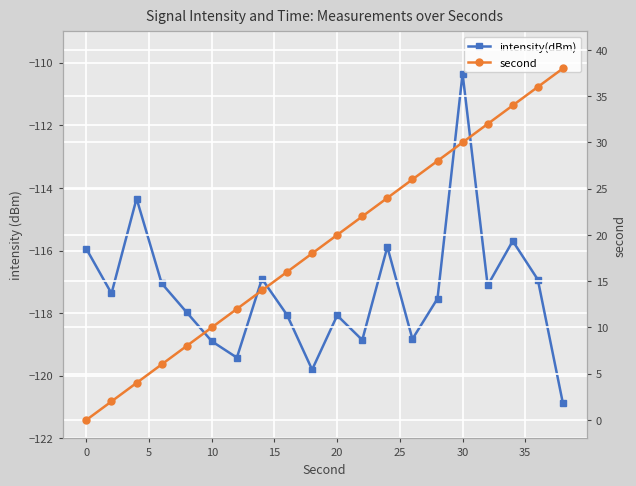

True or false: intensity(dBm) has more than 2 interior local peaks.

True